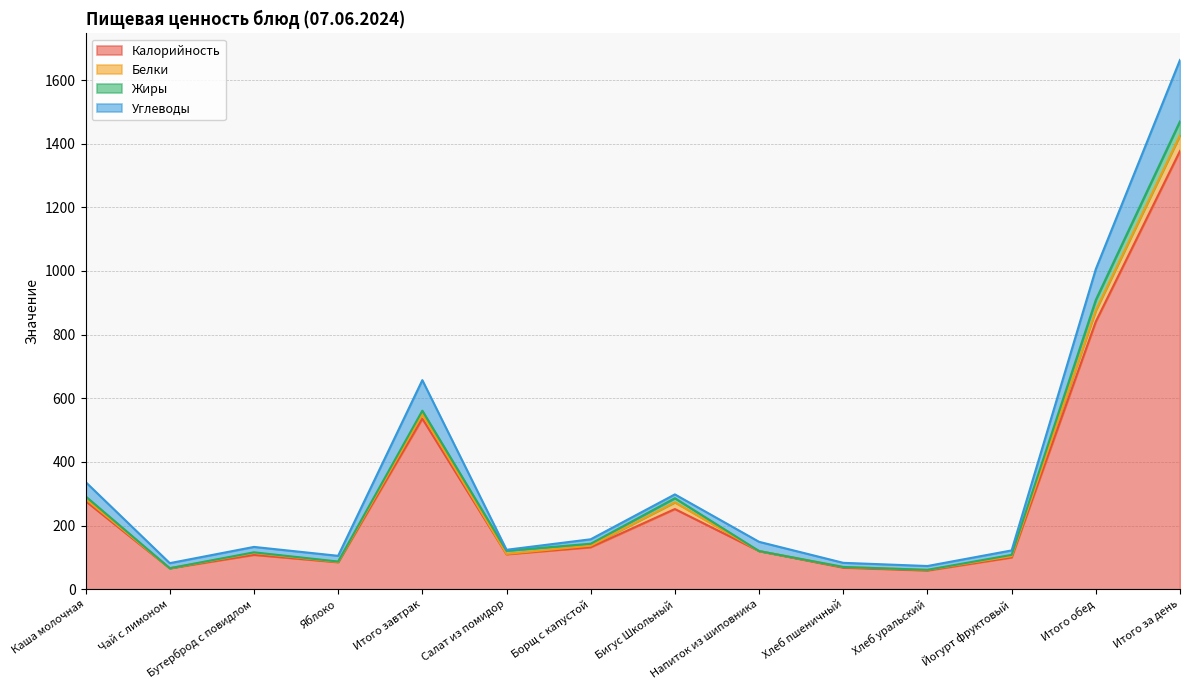

Which series changed the most between Чай с лимоном and Бигус Школьный?

Калорийность